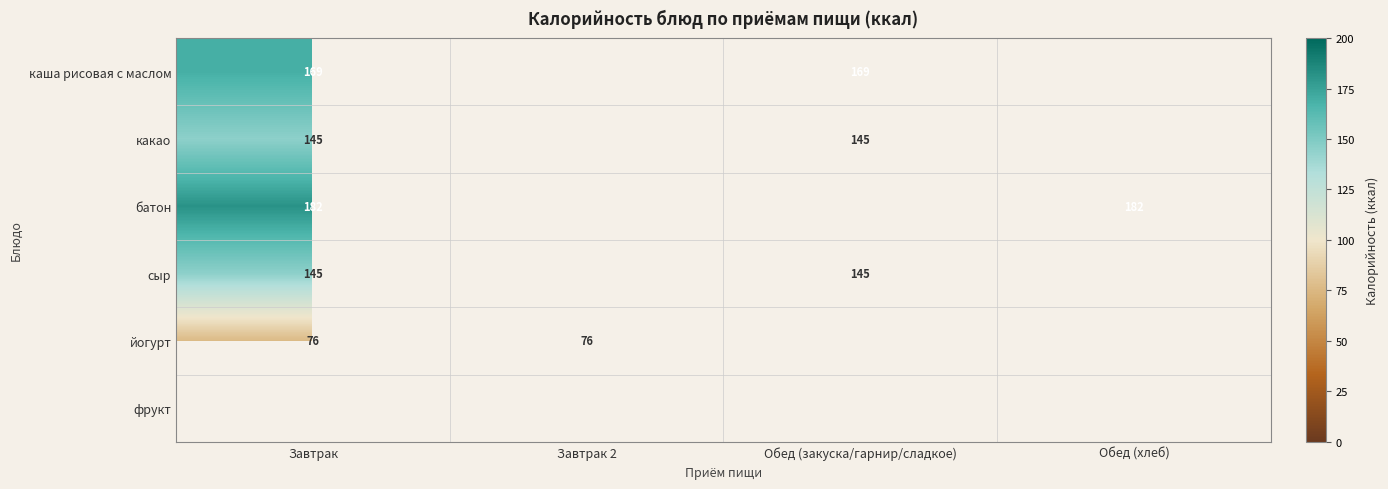

The батон series shows 77.1 at Обед (хлеб). True or false?

False